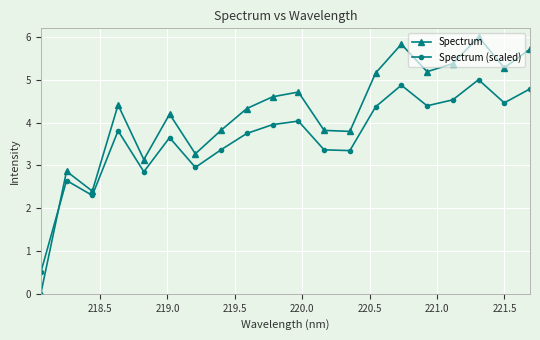

After their last crossing, which series has the higher values: Spectrum or Spectrum (scaled)?

Spectrum